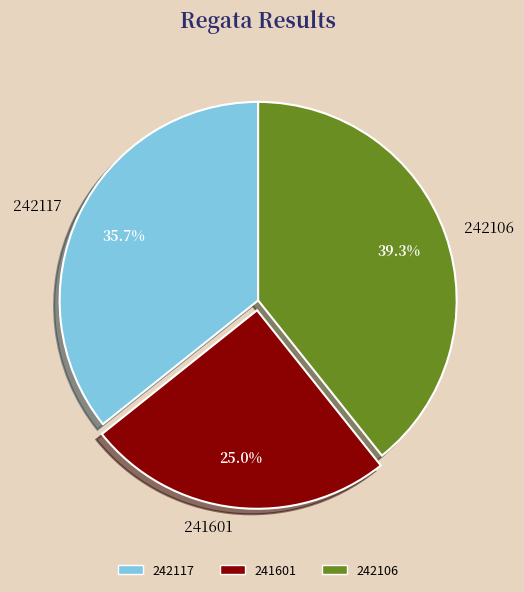

To the nearest percent, what portion does 242117 represent?

36%